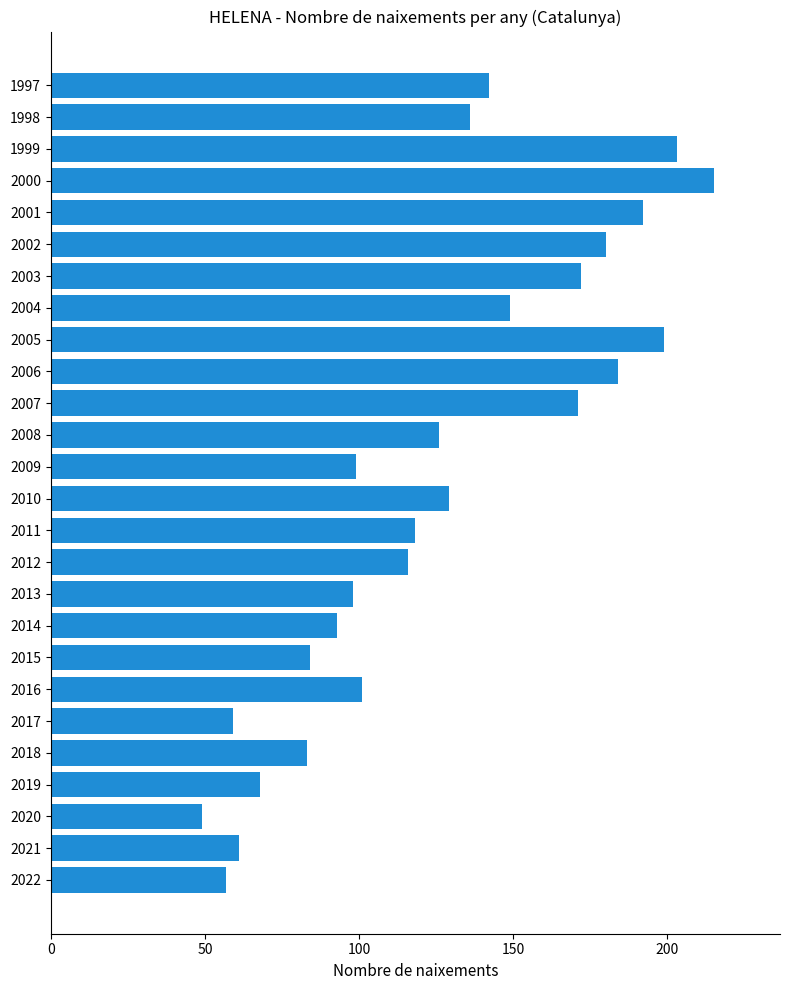

What is the minimum value shown in the chart?

49